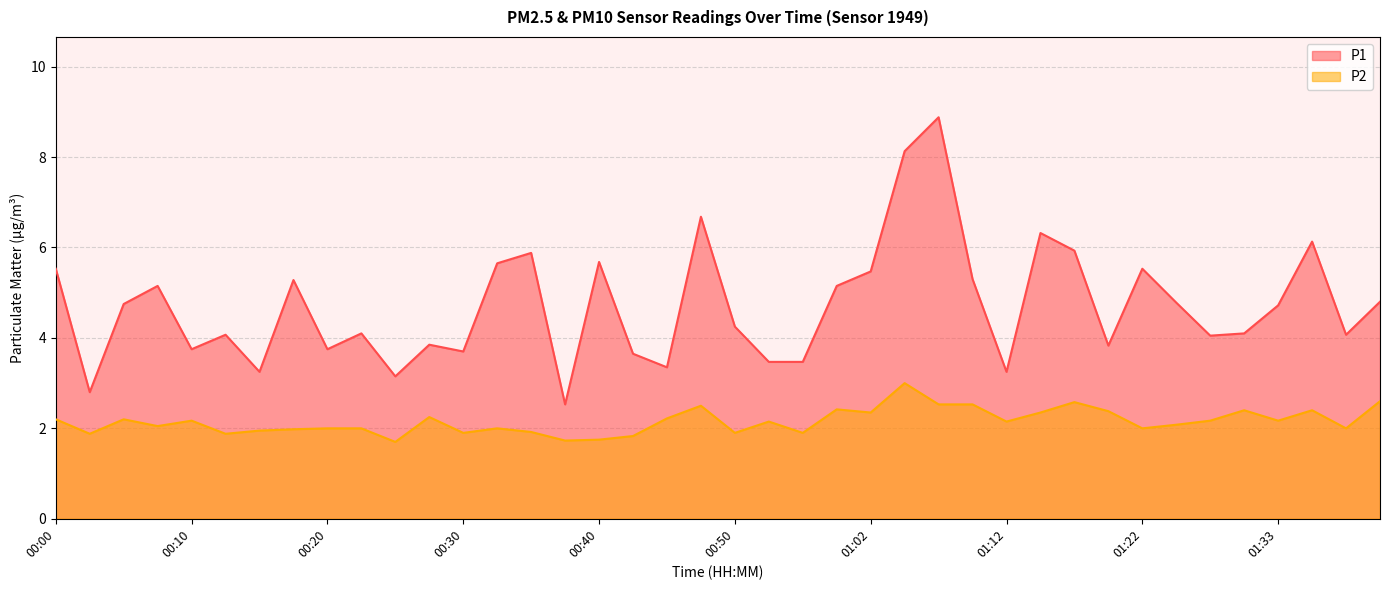

The value of P2 at 00:33 is 2.0. True or false?

True